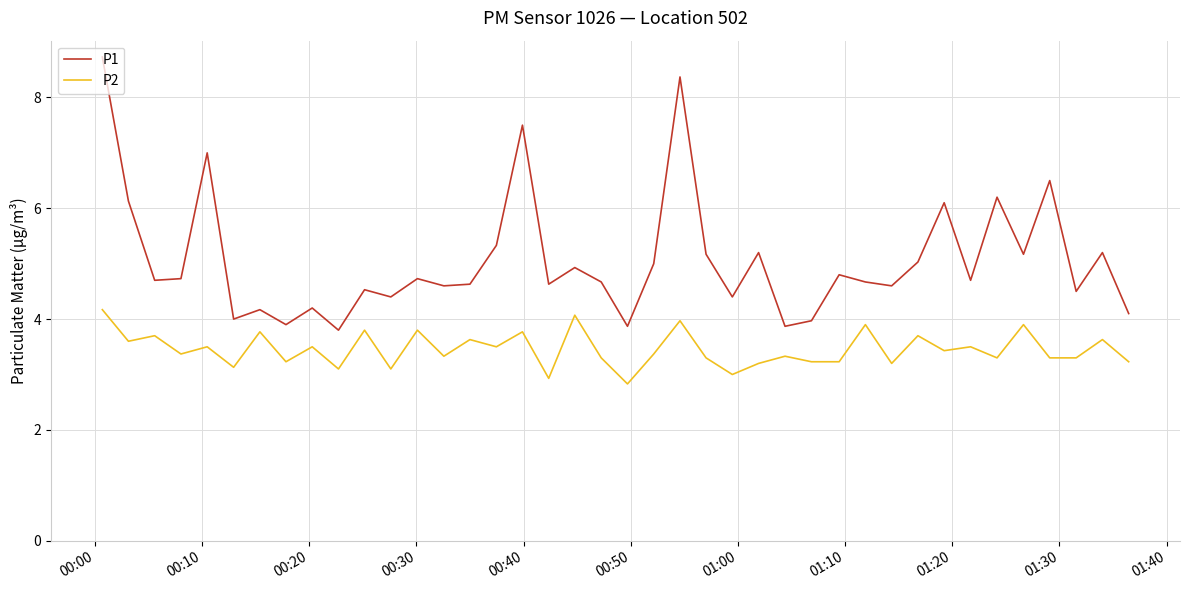

True or false: P1 and P2 intersect in this chart.

False